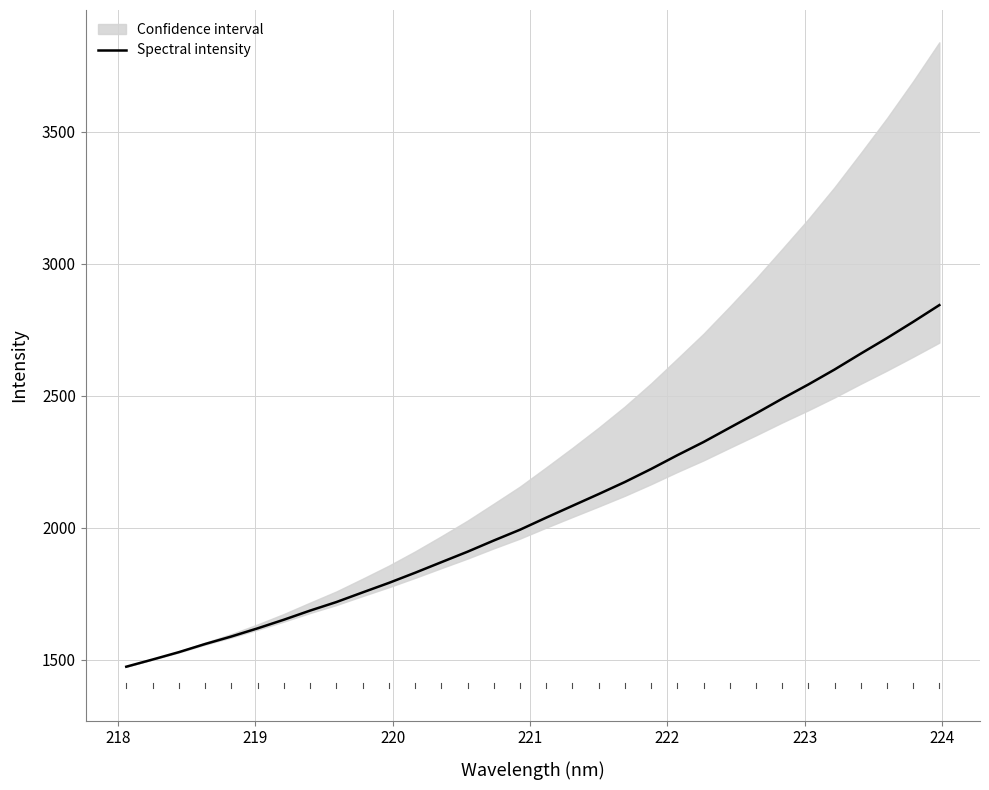

What is the minimum value for Spectral intensity?

1473.9